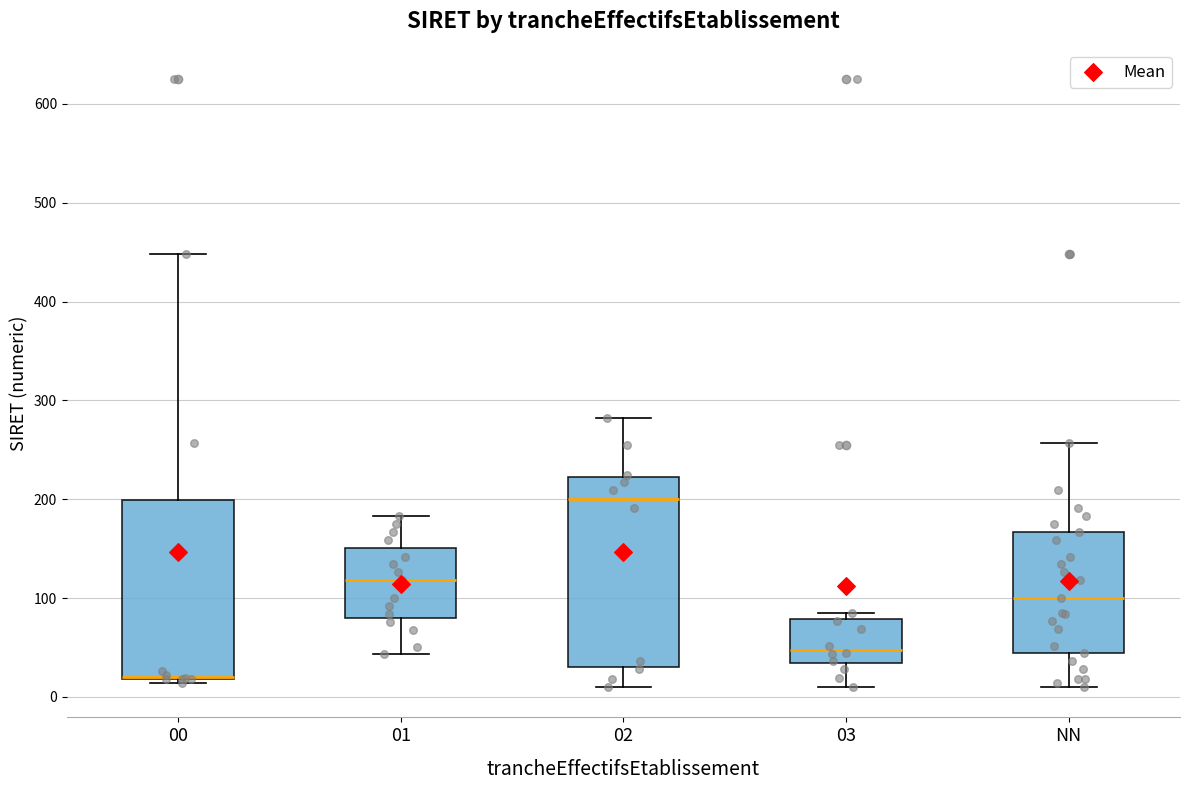

Reading left to right, read every box against the y-axis: the position of its median line, the range the box covers, and the ends of its whiskers. The values are not printed on the chart, so give them approximately, as read against the axis.

00: median 20 (drawn on the box's lower edge), box 20 to 200, whiskers 10 to 450
01: median 120, box 80 to 150, whiskers 40 to 180
02: median 200, box 30 to 220, whiskers 10 to 280
03: median 50, box 30 to 80, whiskers 10 to 90
NN: median 100, box 40 to 170, whiskers 10 to 260